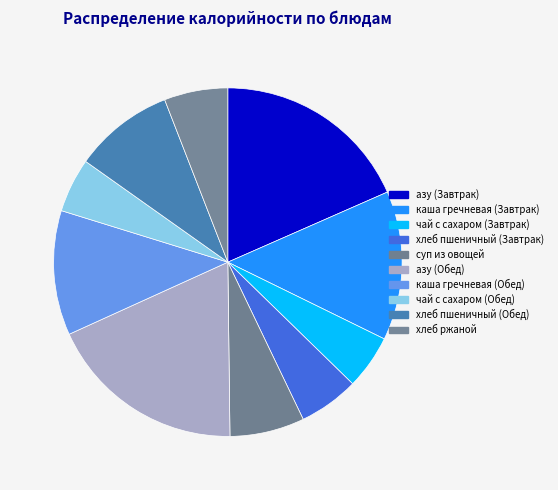

What percentage is the азу (Завтрак) slice, to the nearest percent?

18%